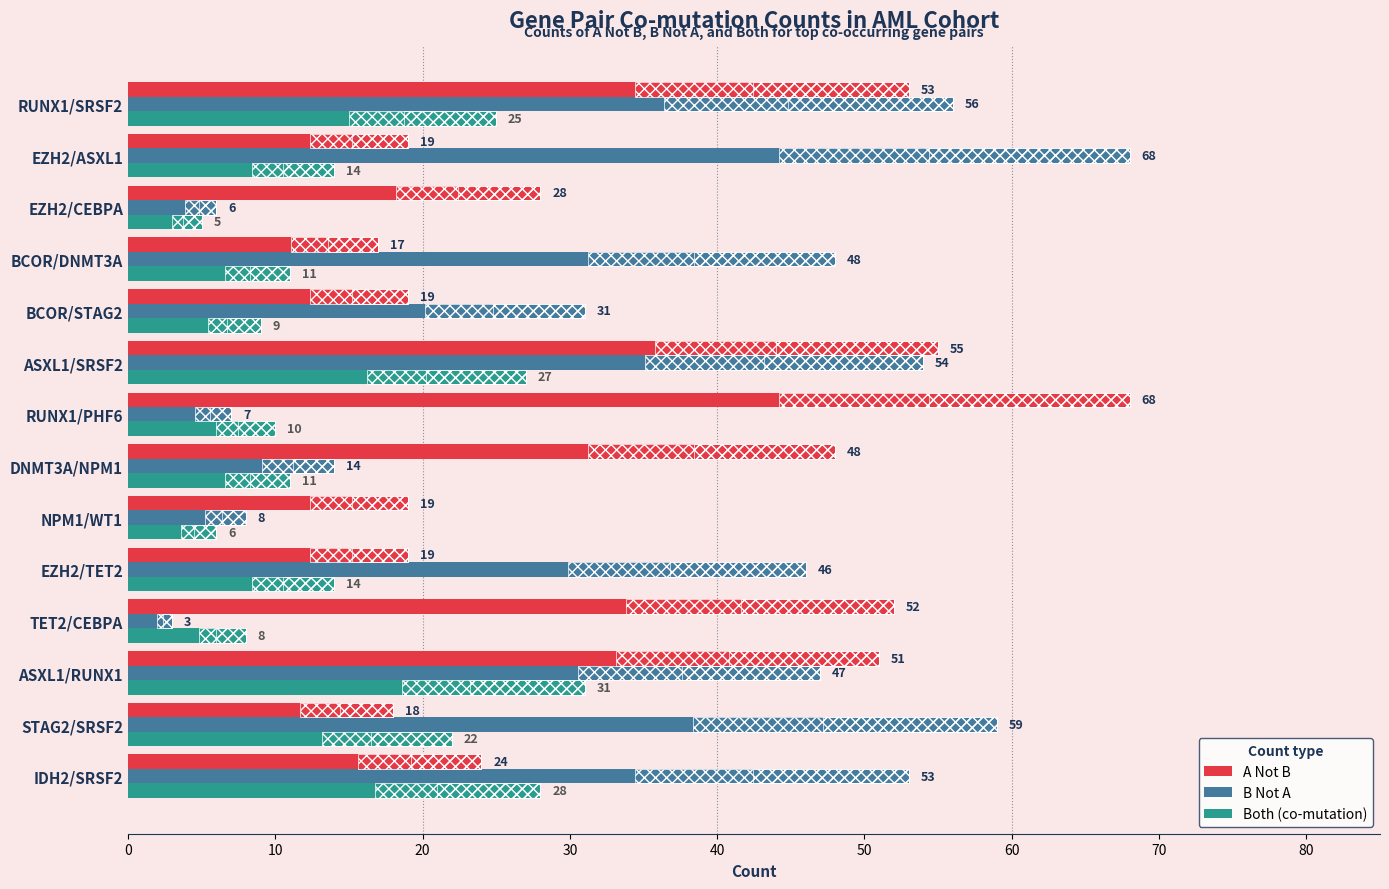

Reading left to right, extract all data points from this chart.

A Not B: 24	18	51	52	19	19	48	68	55	19	17	28	19	53
B Not A: 53	59	47	3	46	8	14	7	54	31	48	6	68	56
Both: 28	22	31	8	14	6	11	10	27	9	11	5	14	25